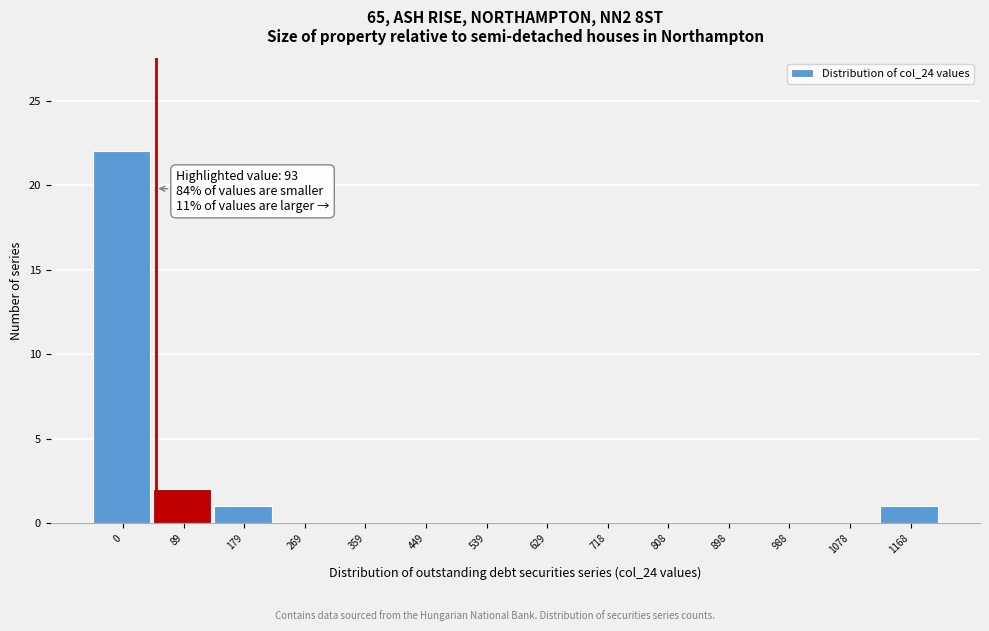

Reading right to left, what are all the values shown in this chart?

1168=1	1078=0	988=0	898=0	808=0	718=0	629=0	539=0	449=0	359=0	269=0	179=1	89=2	0=22